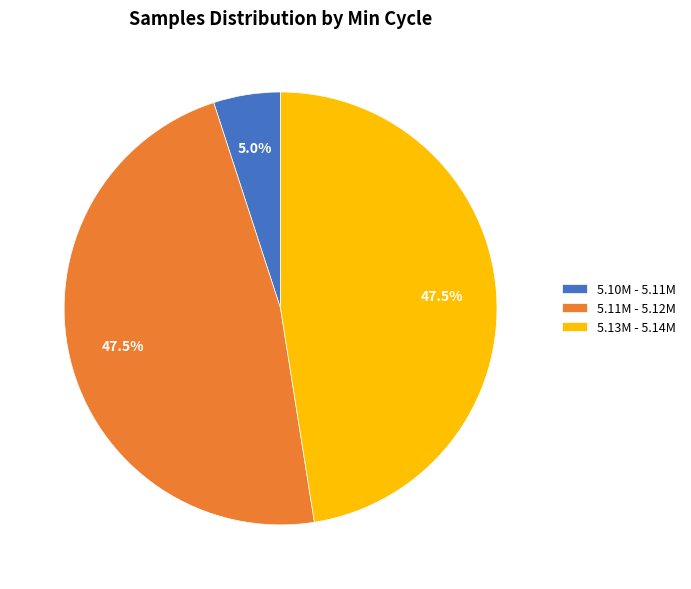

Combined, what portion of the pie is 5.11M - 5.12M and 5.13M - 5.14M?

95.0%